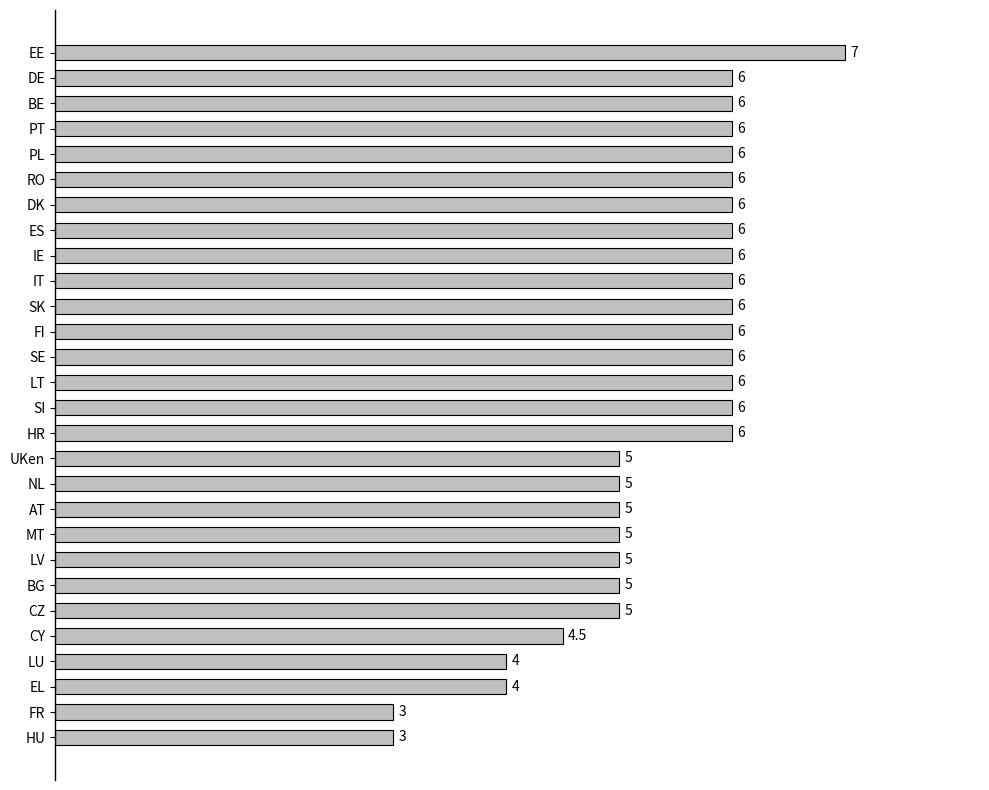

Are the bars grouped side by side (vs. stacked)?

No